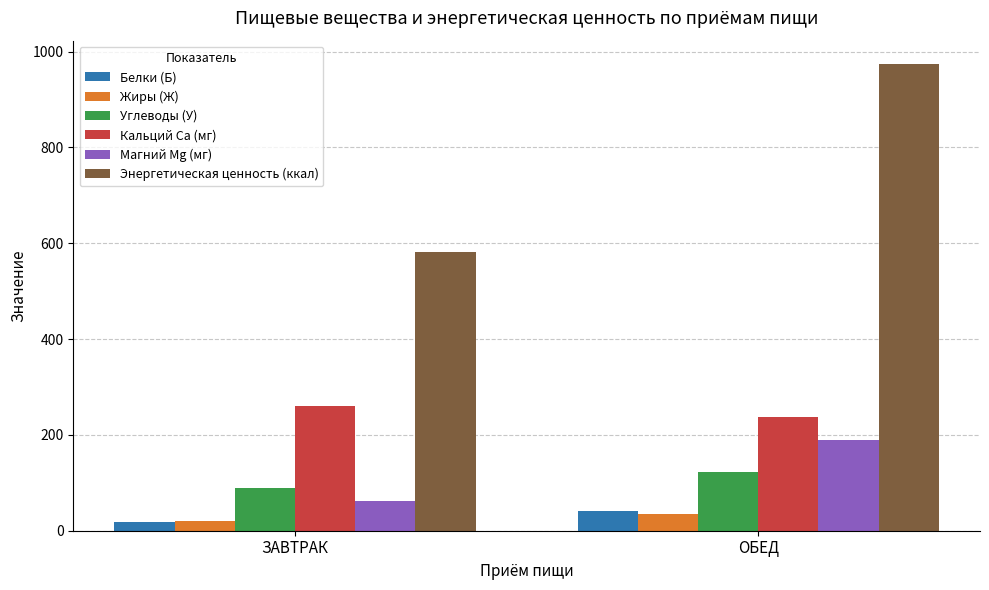

What is the total value across all series at ЗАВТРАК?

1031.2